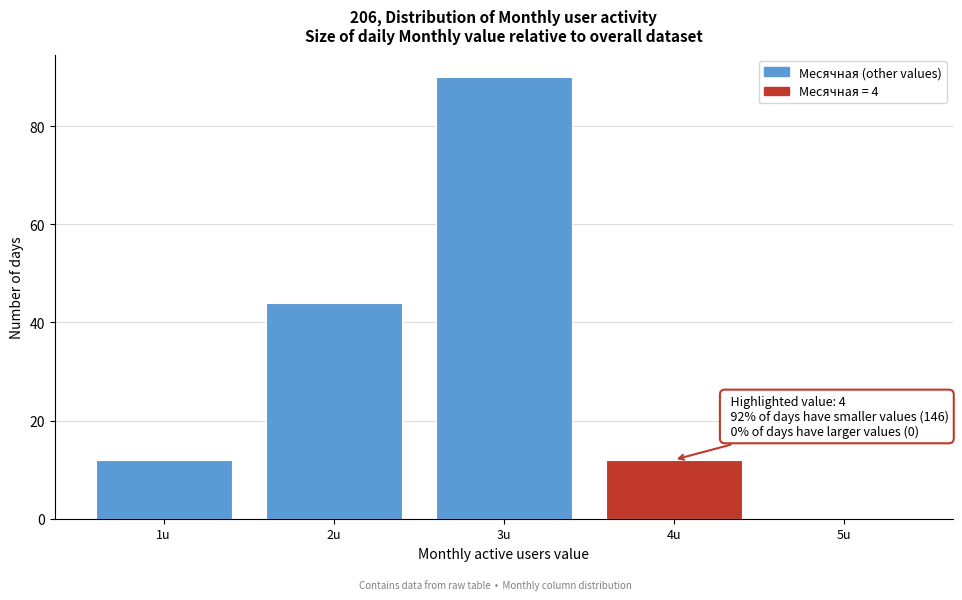

Over which range of the x-axis is the bar tallest?

2.5 to 3.5